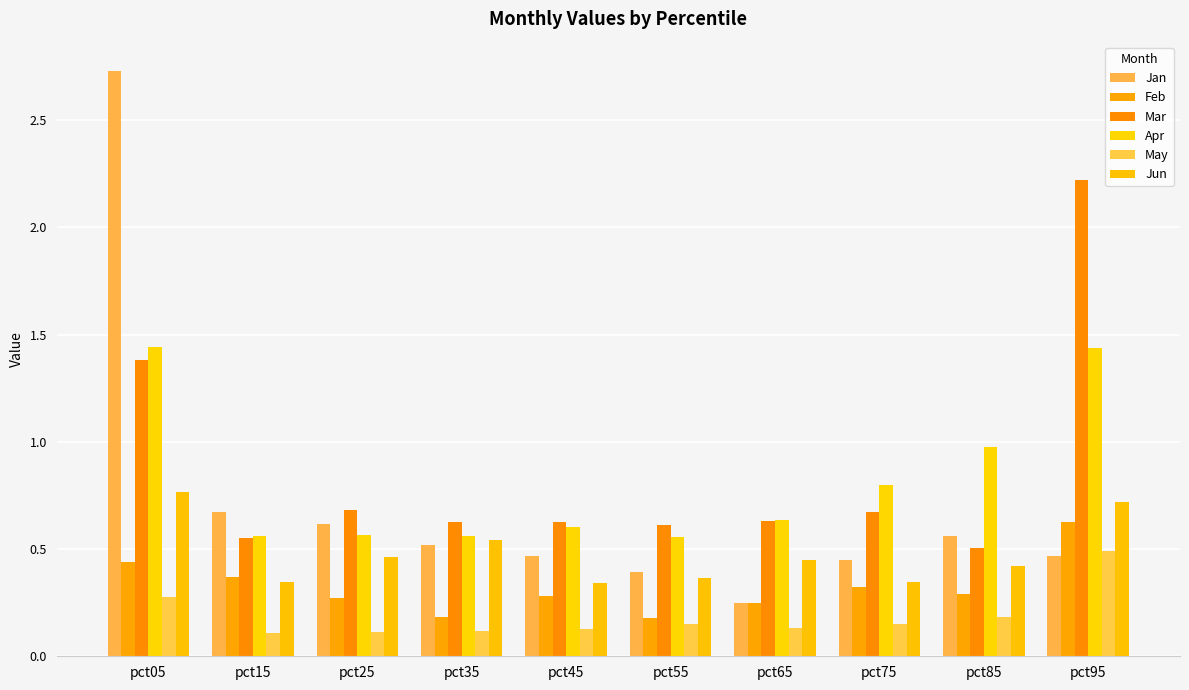

At which category is the sum across all series the highest?

pct05